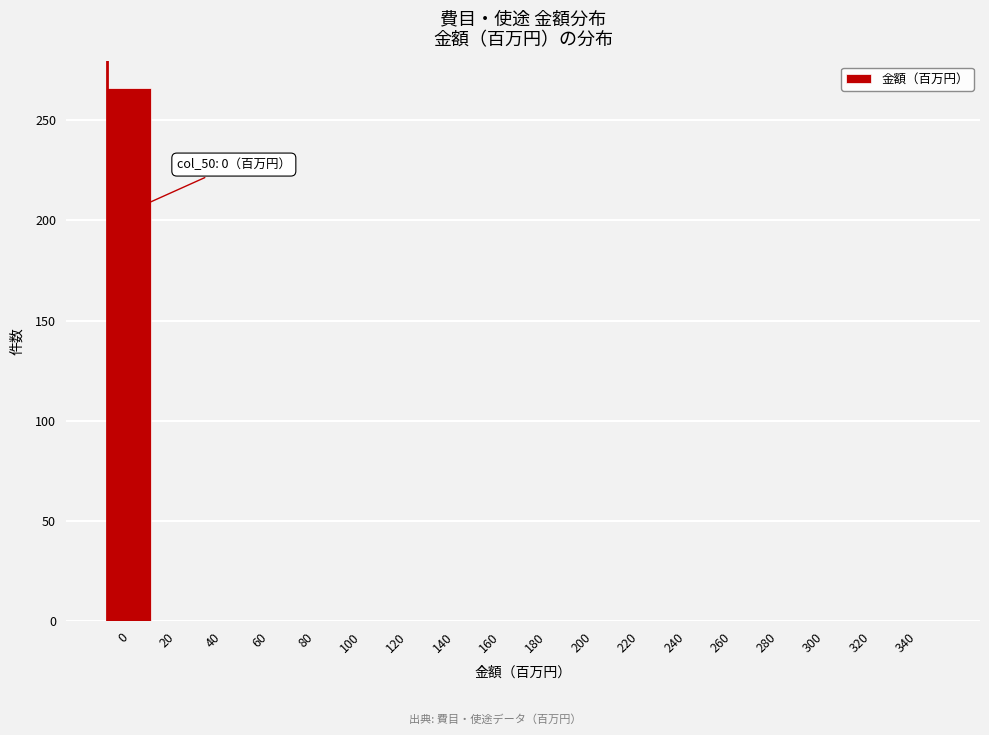

True or false: the data shows -145 at 120.

False